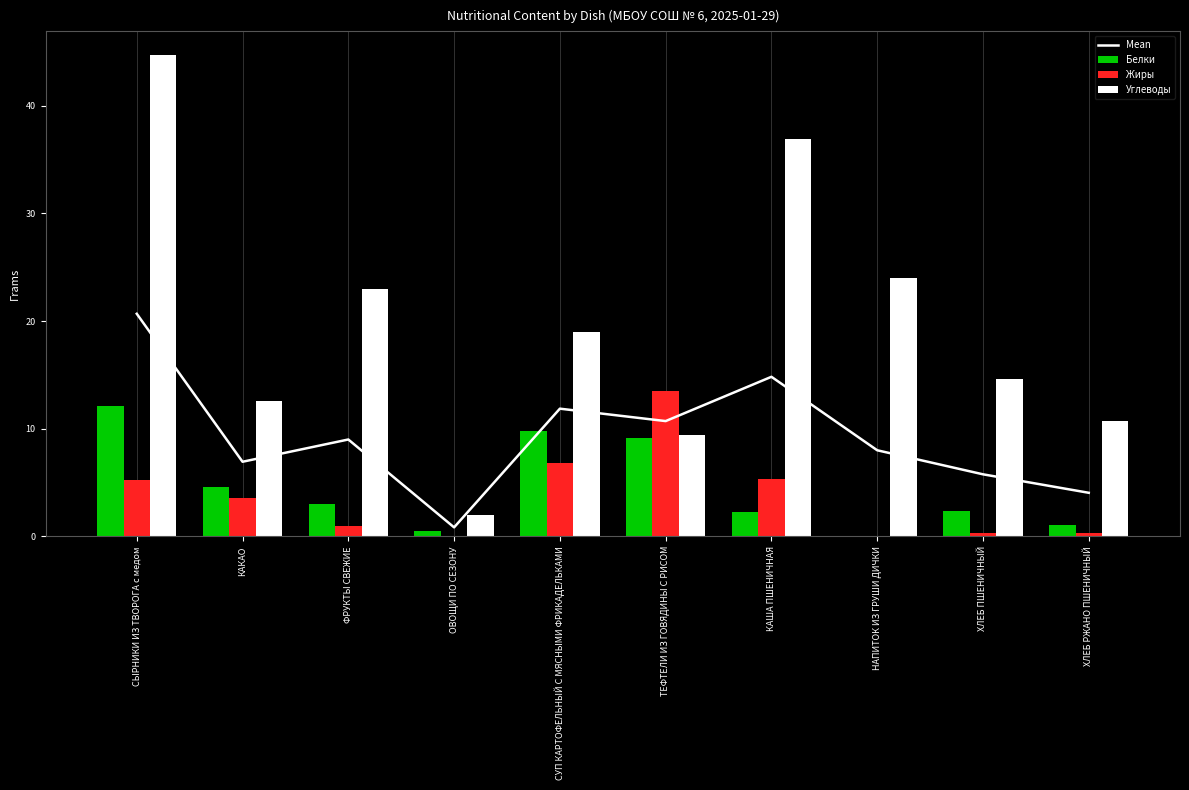

What is the value of the Белки bar at the 2nd from the left?

4.6